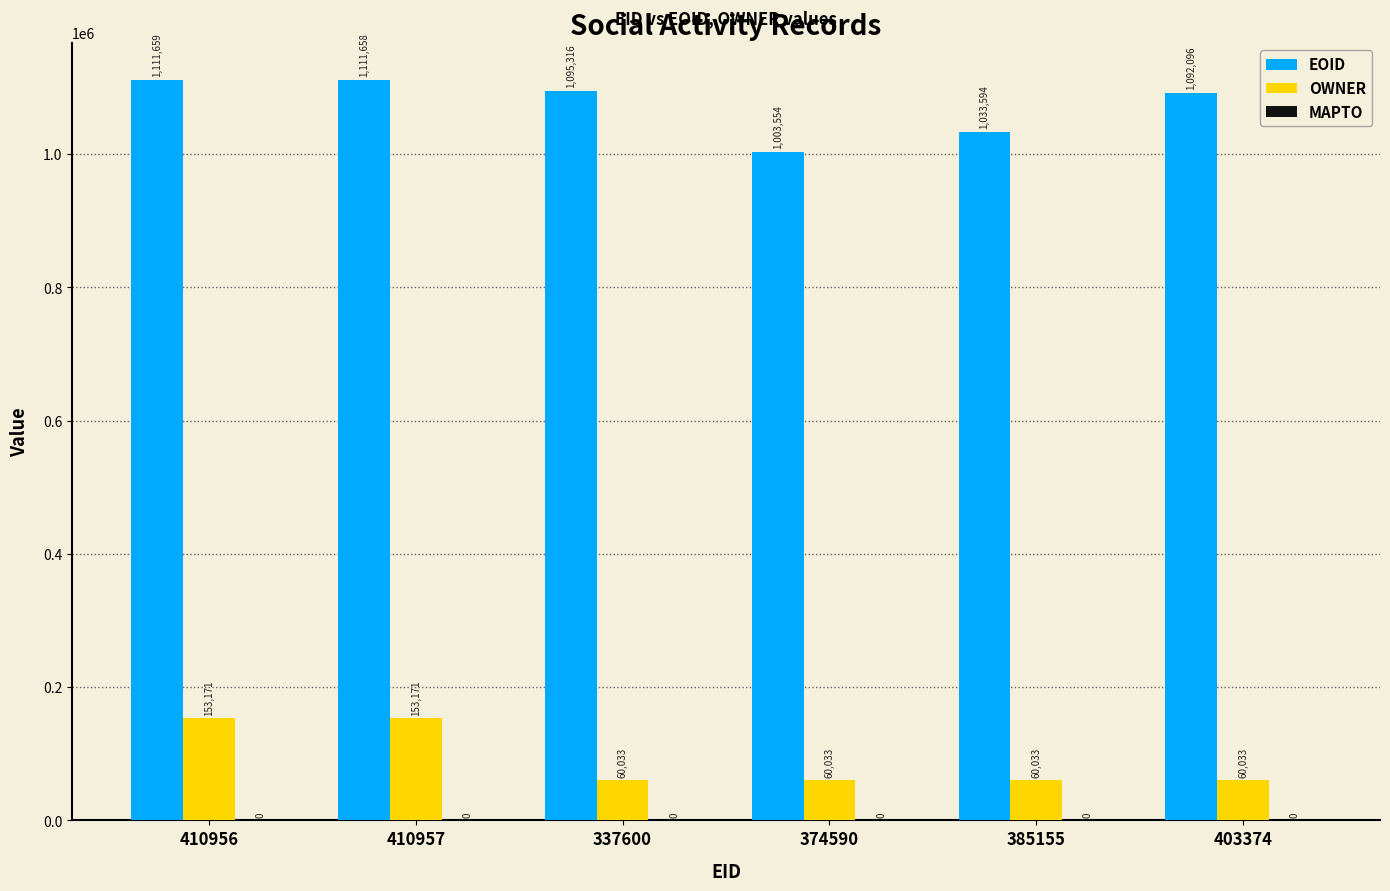

Which series changed the most between 410956 and 410957?

EOID